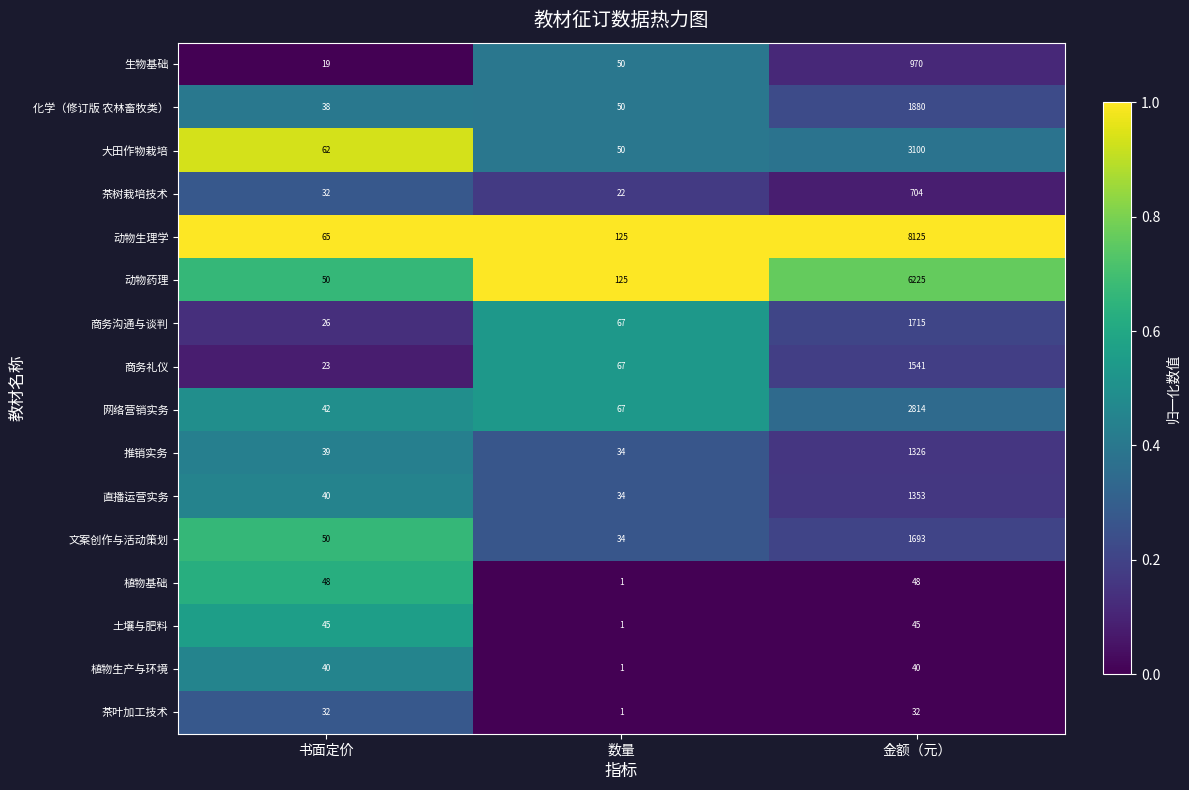

Rank the series by their maximum value, from highest to lowest.

动物生理学, 动物药理, 大田作物栽培, 网络营销实务, 化学（修订版 农林畜牧类）, 商务沟通与谈判, 文案创作与活动策划, 商务礼仪, 直播运营实务, 推销实务, 生物基础, 茶树栽培技术, 植物基础, 土壤与肥料, 植物生产与环境, 茶叶加工技术